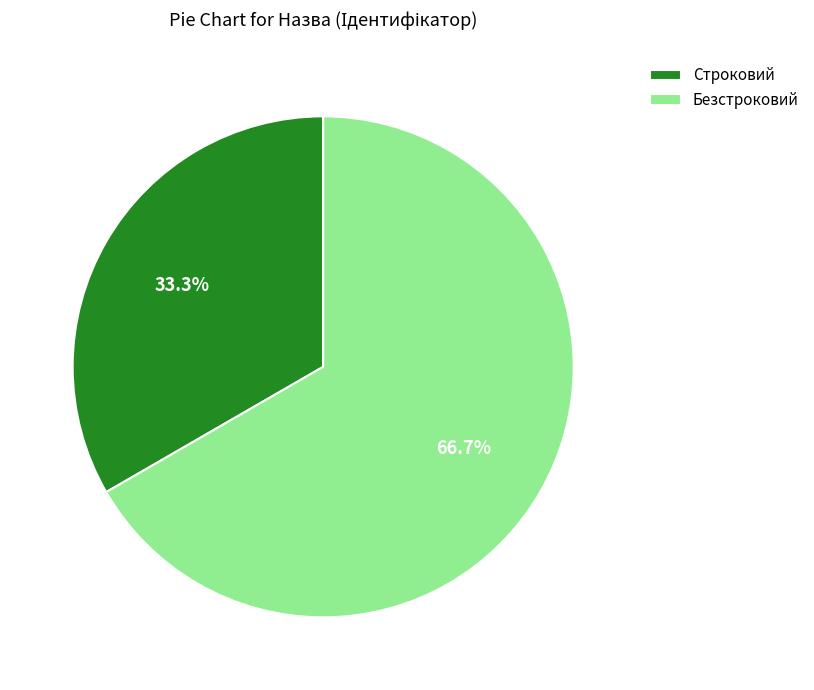

Combined, what portion of the pie is Строковий and Безстроковий?

100.0%